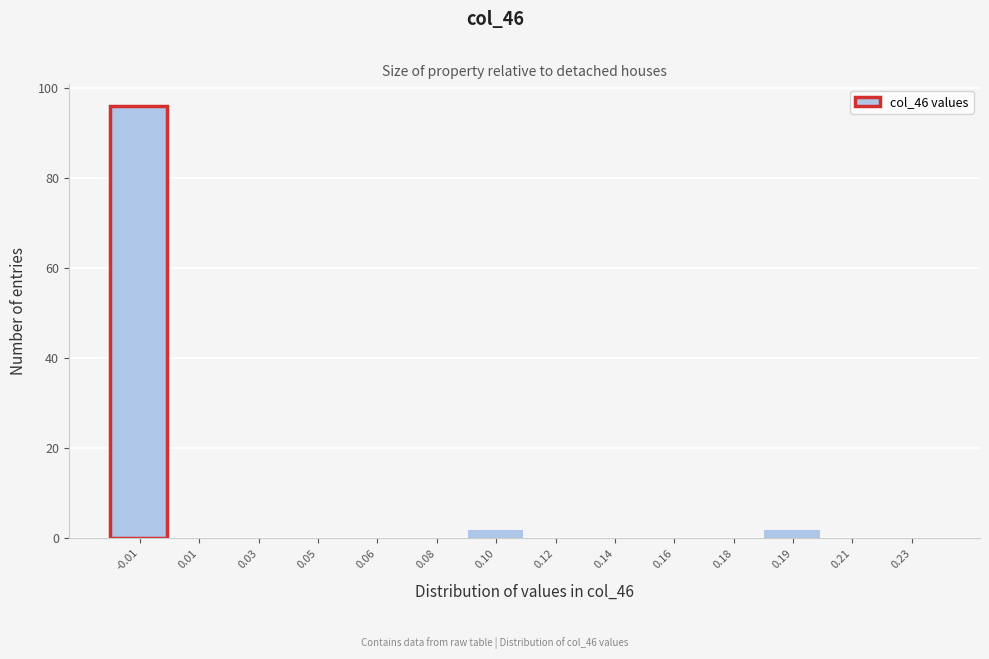

Reading left to right, list all the values displayed in this chart.

-0.01=96	0.01=0	0.03=0	0.05=0	0.06=0	0.08=0	0.10=2	0.12=0	0.14=0	0.16=0	0.18=0	0.19=2	0.21=0	0.23=0